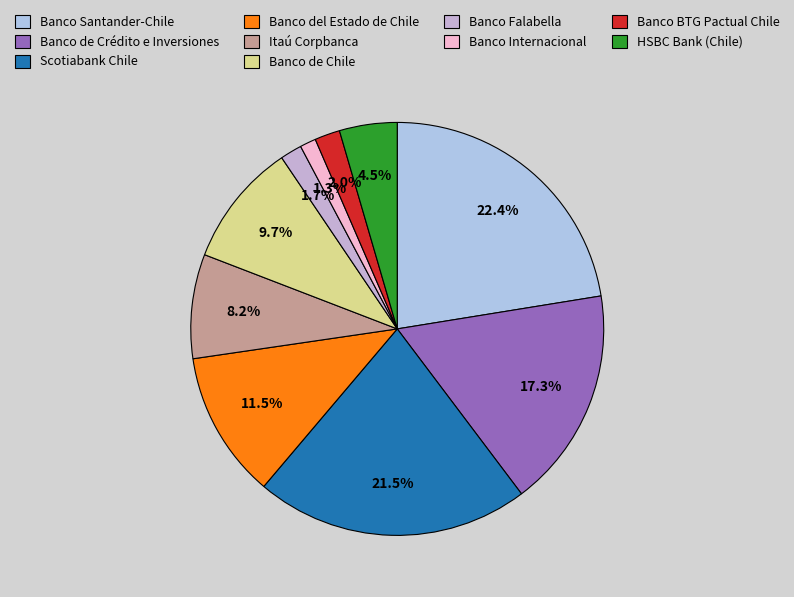

What is the largest slice in the pie chart?

Banco Santander-Chile